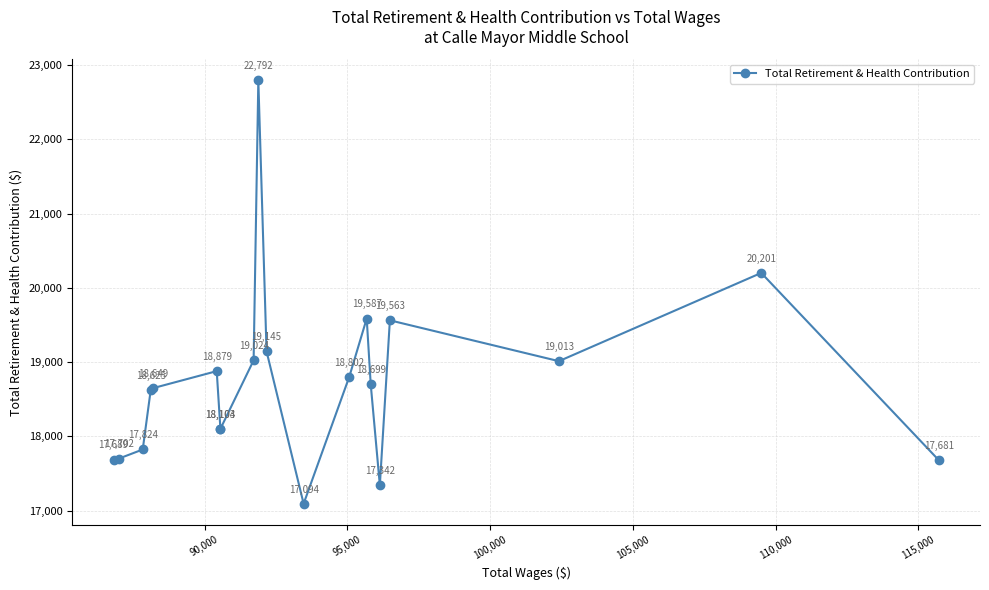

Reading left to right, what are all the values shown in this chart?

17689	17702	17824	18625	18649	18879	18103	18104	19024	22792	19145	17094	18802	19587	18699	17342	19563	19013	20201	17681